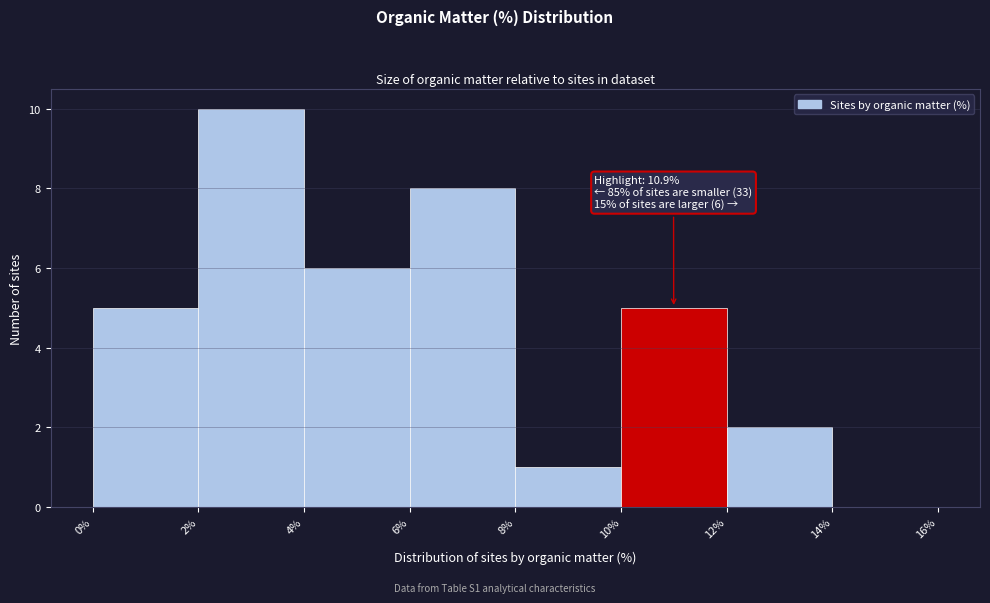

Which range on the x-axis has the tallest bar?

2% to 4%